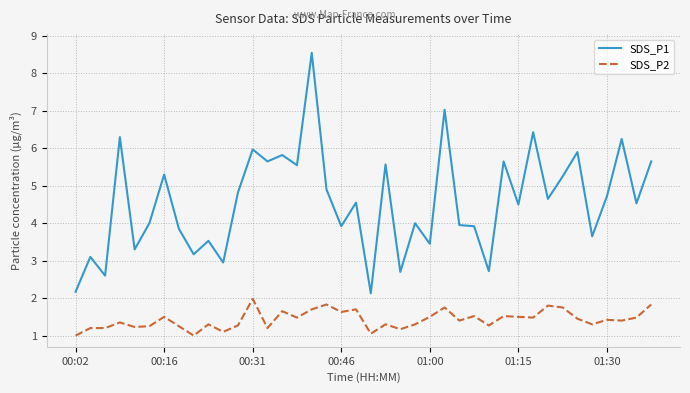

Which series has the largest total across all categories?

SDS_P1